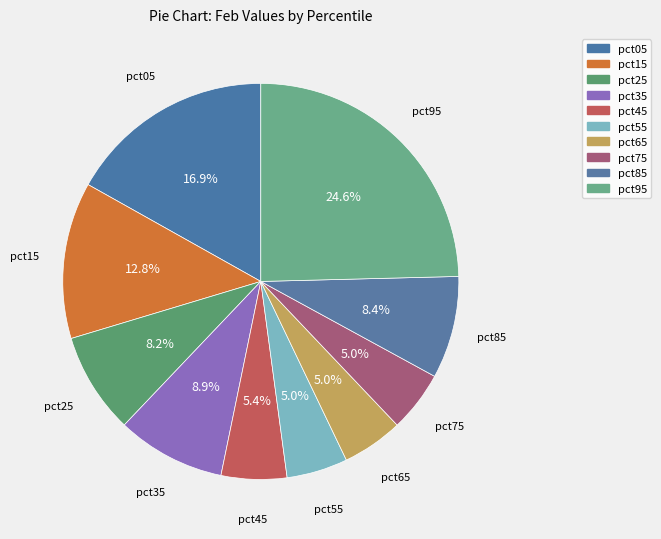

What is the largest slice in the pie chart?

pct95